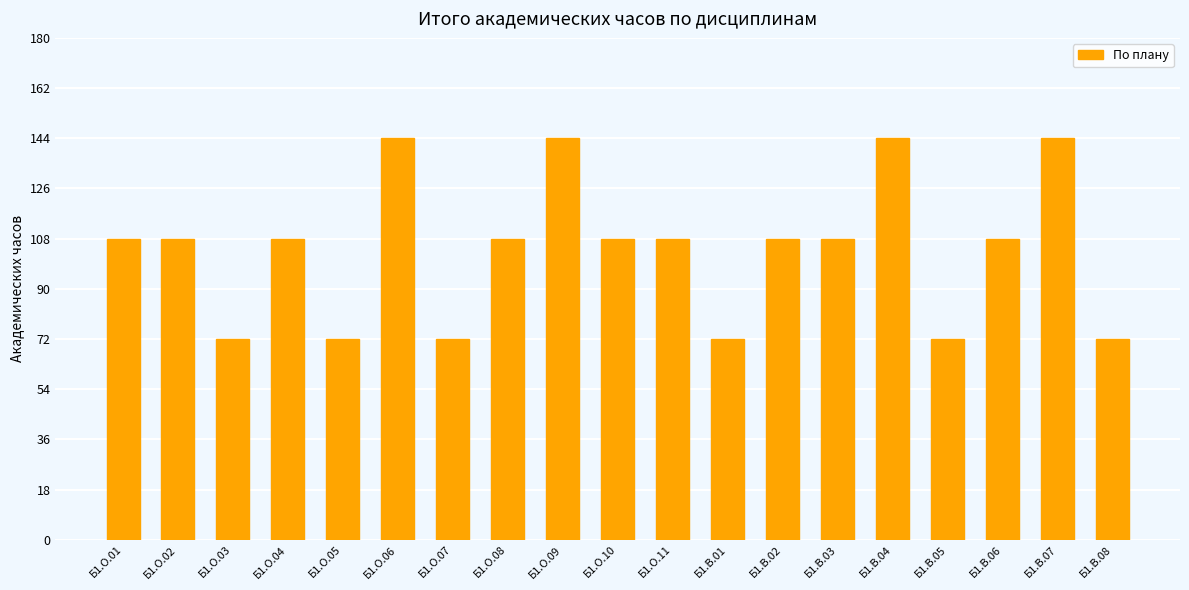

What is the value of the 16th bar from the left?

72